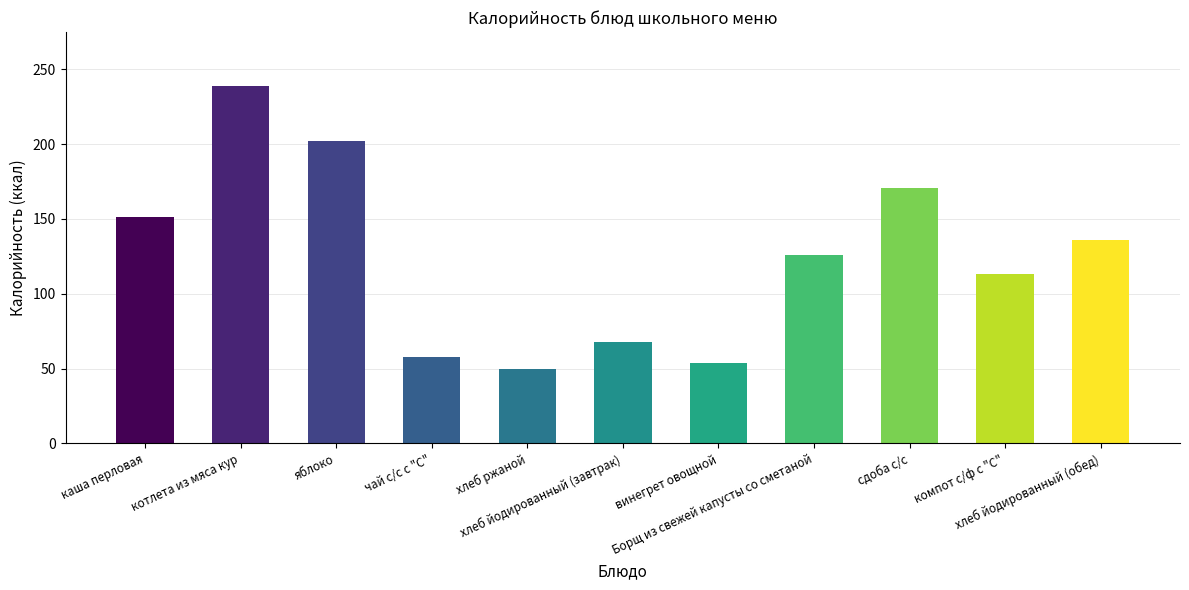

Reading right to left, transcribe all the data shown in this chart.

136.0	113.0	171.0	126.2	54.0	68.0	49.6	58.0	202.0	239.0	151.0